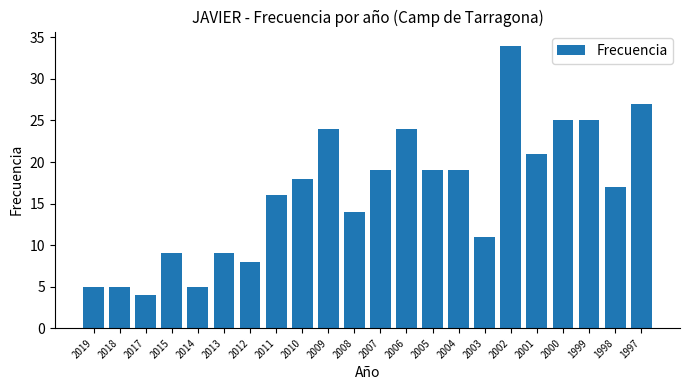

What is the value of the 22nd bar from the left?

27